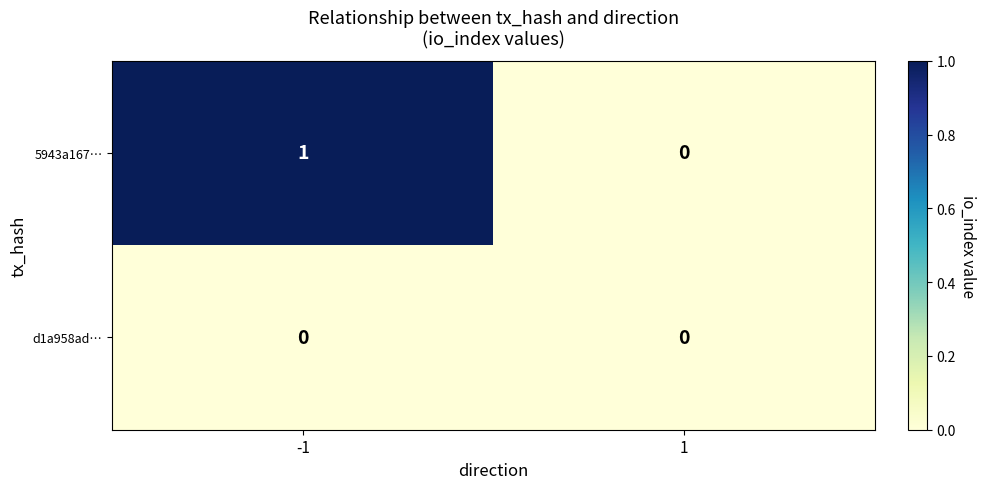

Reading left to right, list all the values displayed in this chart.

5943a167…: -1=1	1=0
d1a958ad…: -1=0	1=0